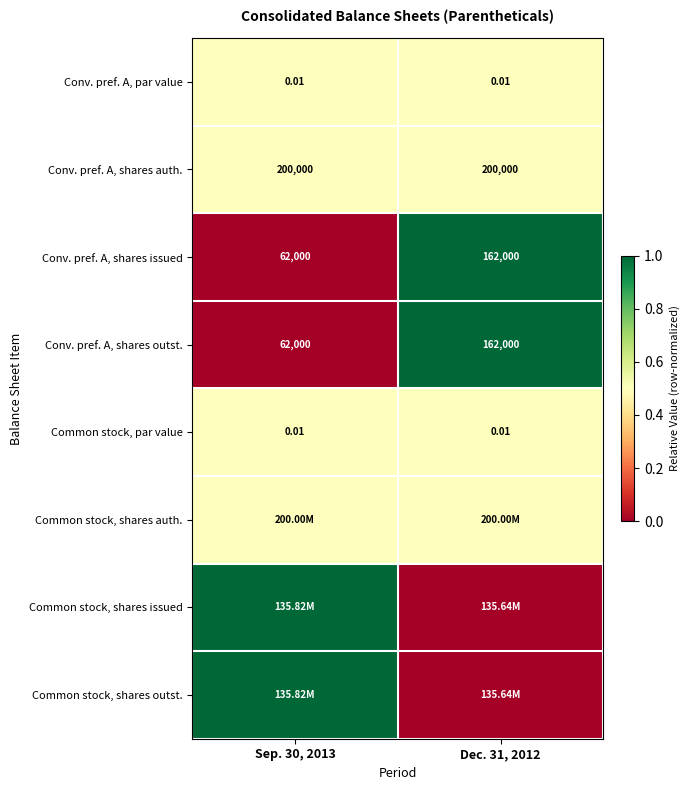

Is the value of Conv. pref. A, shares outst. at Sep. 30, 2013 greater than the value of Conv. pref. A, shares issued at Dec. 31, 2012?

No